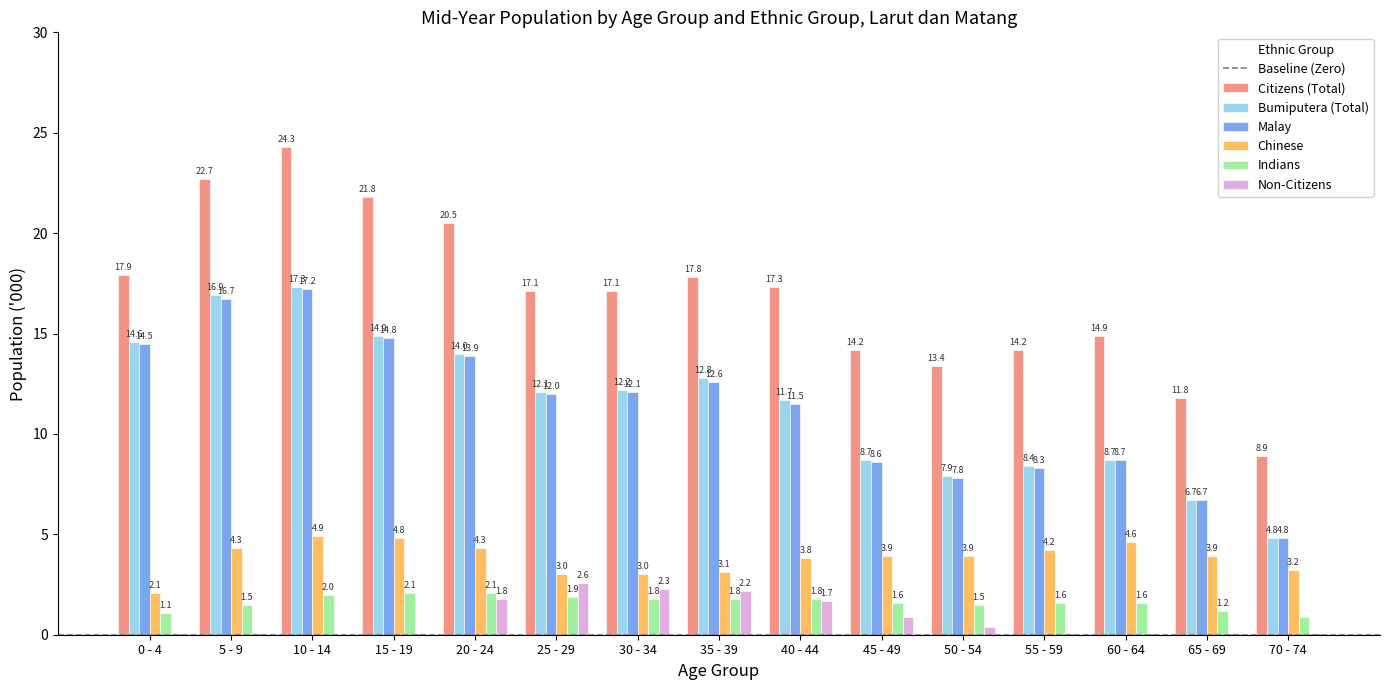

How many data points does each series have?

15